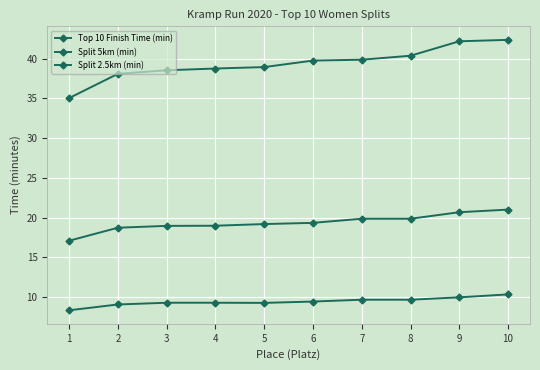

How many lines are shown in the chart?

3